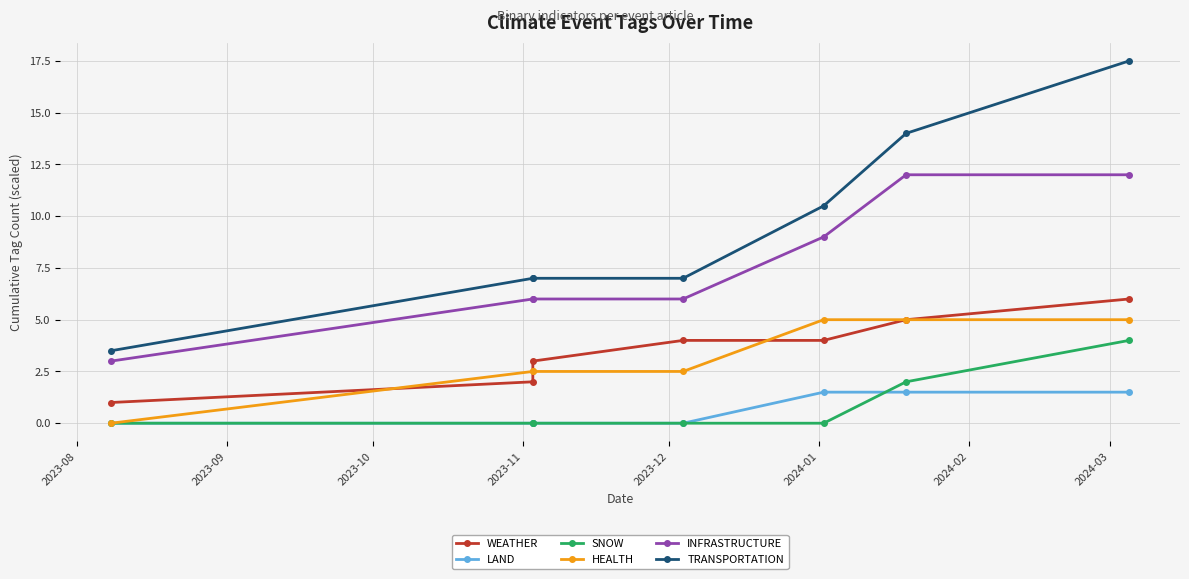

Between 2023-10 and 2024-01, which is larger?

2024-01